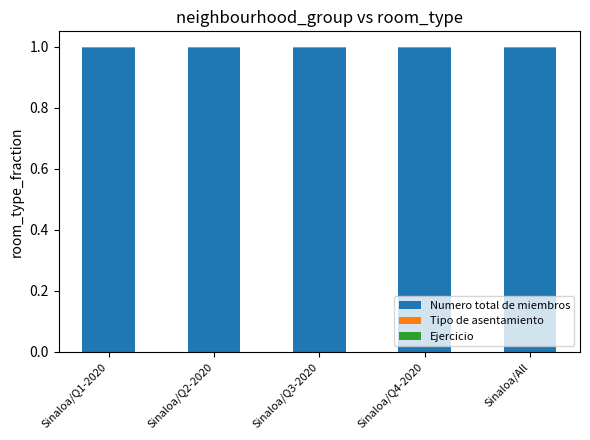

What is the maximum value for Numero total de miembros?

1.0